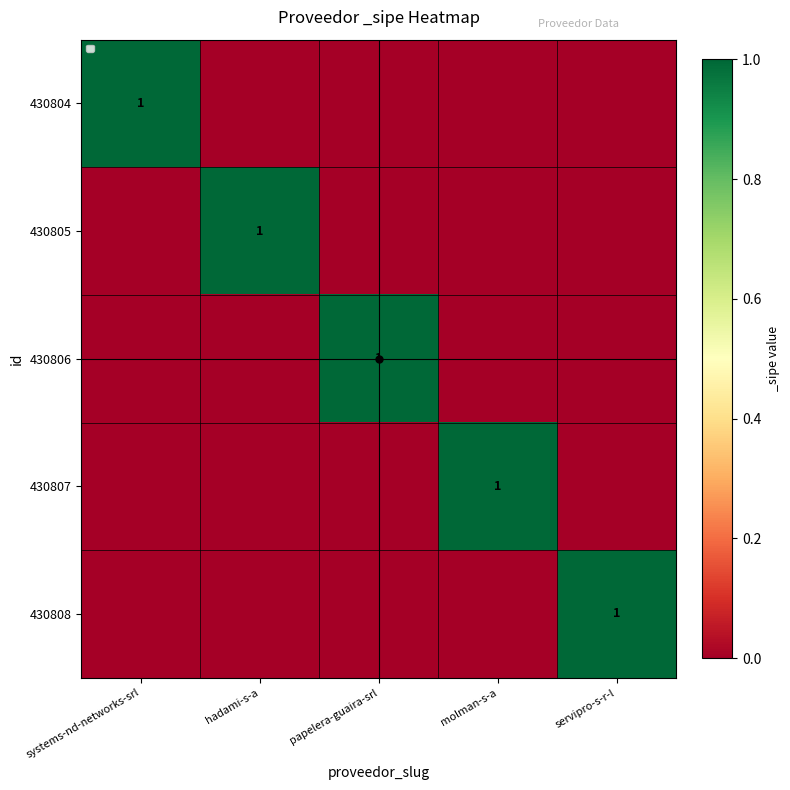

Count the number of categories in the chart.

5